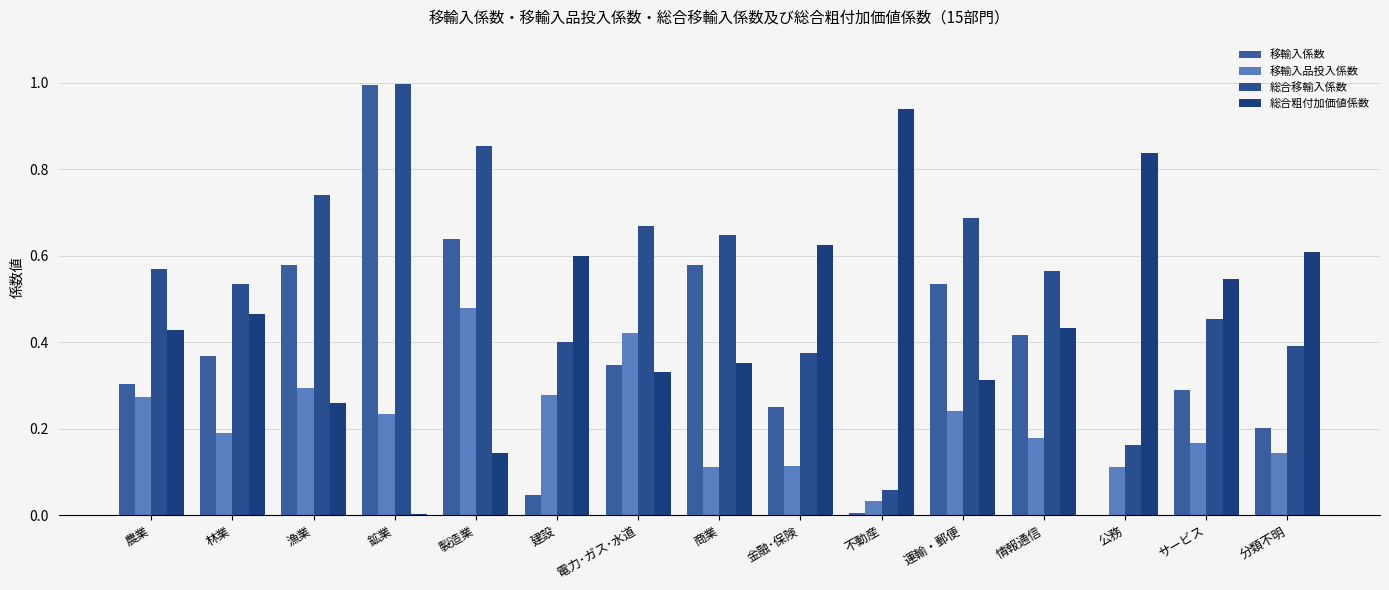

How many categories are shown in the chart?

15